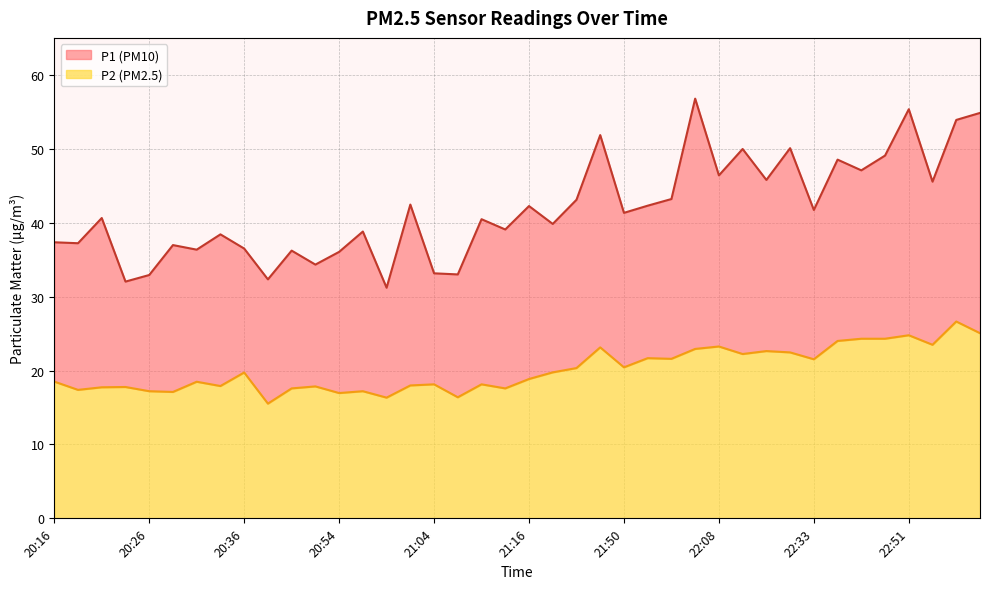

What is the difference between the highest and lowest values at 20:34?

20.5